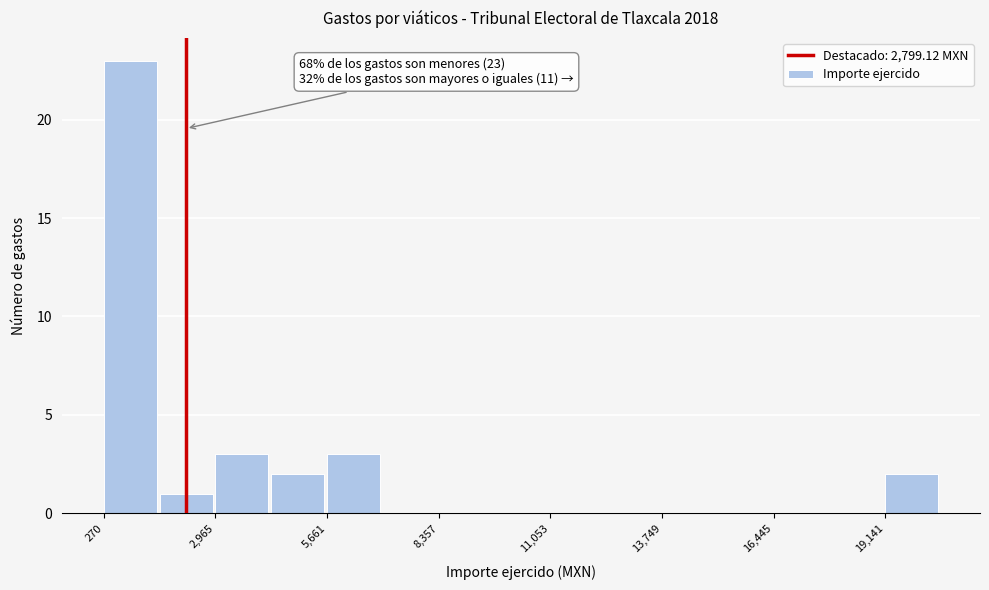

Read against the x-axis, roughly where is the centre of the tallest bar?

1000